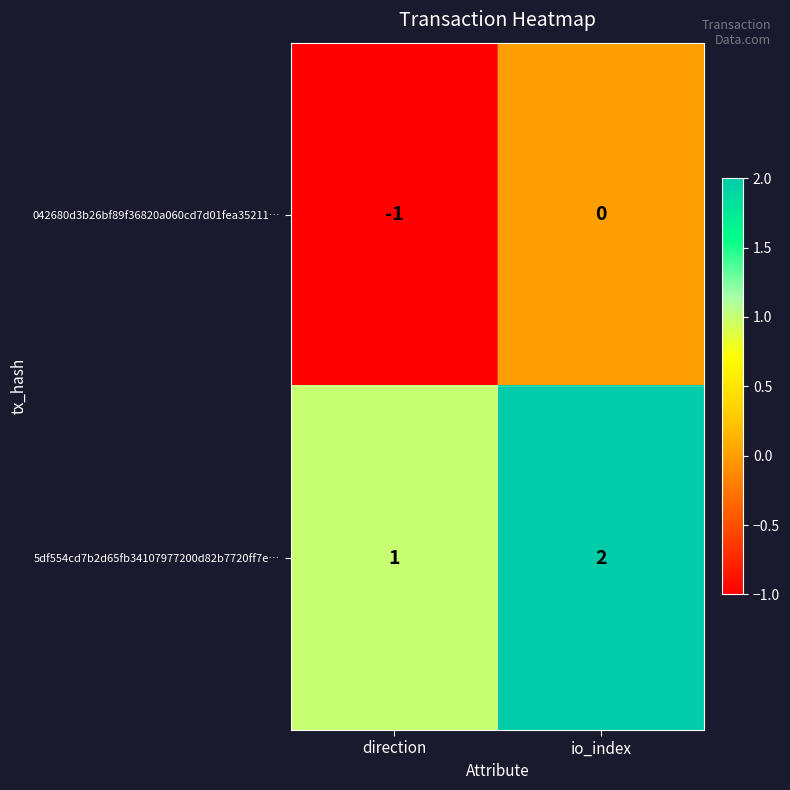

The 5df554cd7b2d65fb34107977200d82b7720ff7e… series shows 2 at io_index. True or false?

True